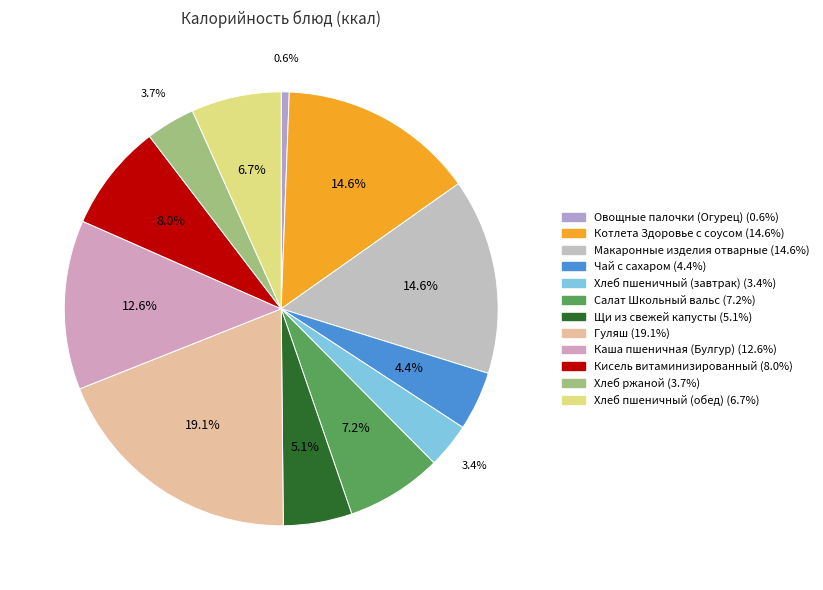

Combined, do Котлета Здоровье с соусом and Каша пшеничная (Булгур) account for over 50%?

No